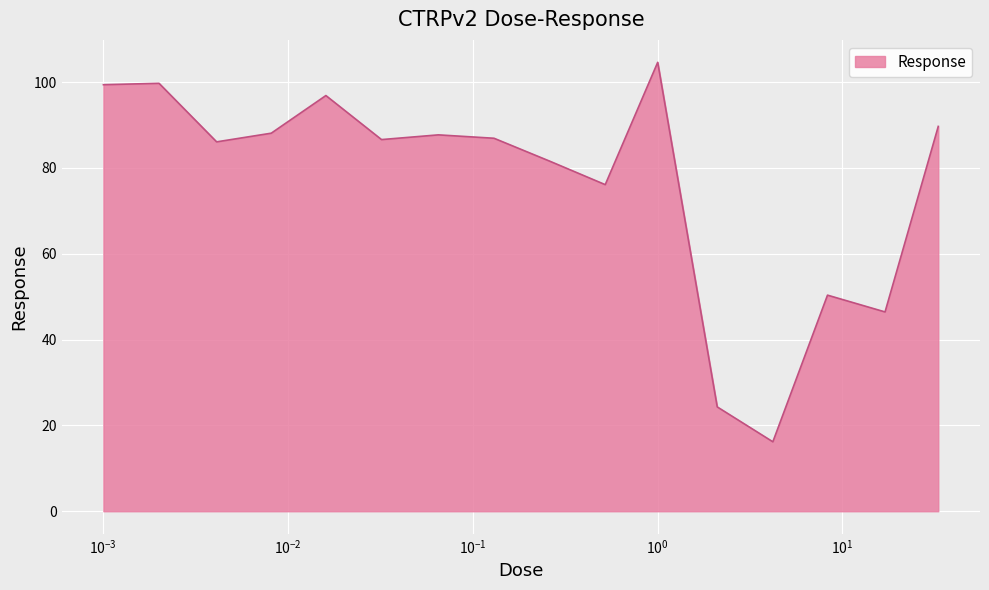

What is the difference between the maximum and minimum values?

88.4